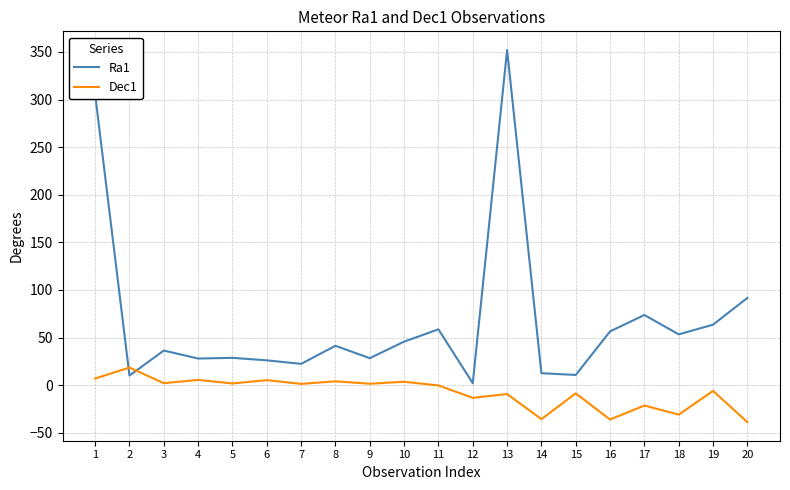

Which series has the largest total across all categories?

Ra1